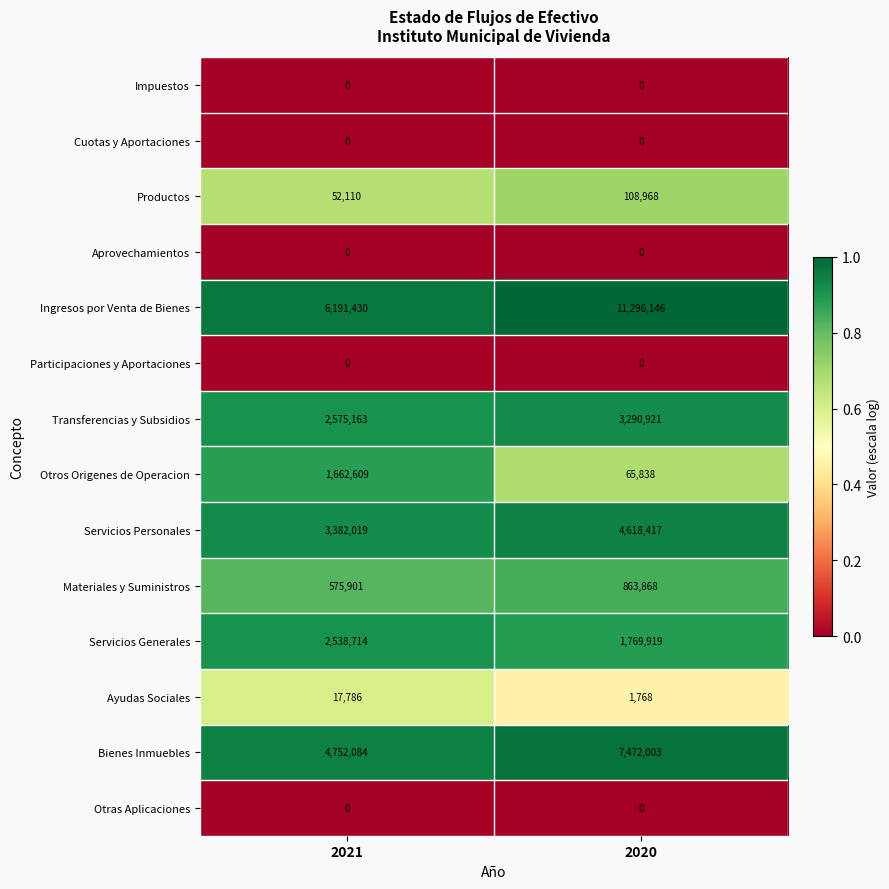

What is the maximum value for Otros Origenes de Operacion?

1662609